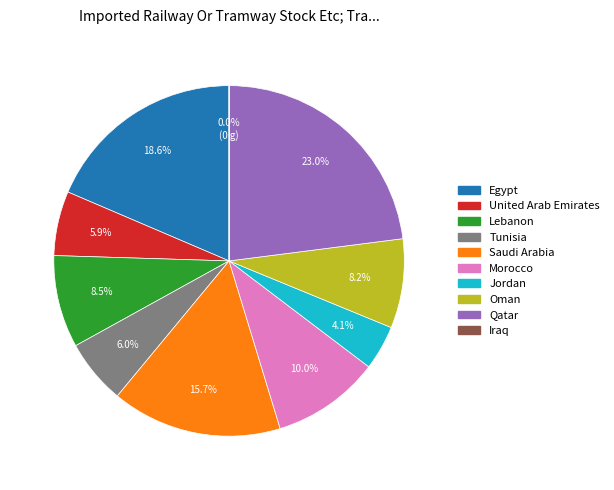

Combined, what portion of the pie is Saudi Arabia and Qatar?

38.7%